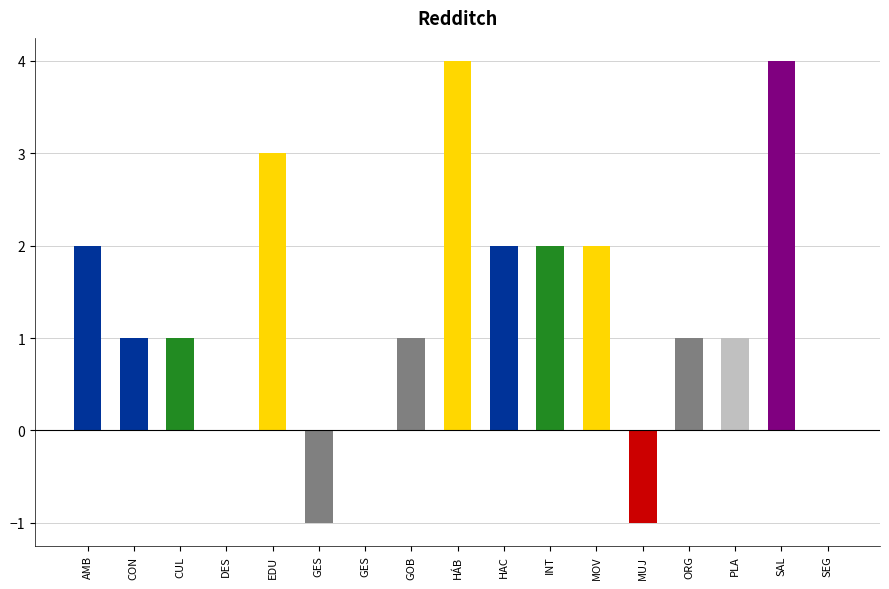

What is the average value?

1